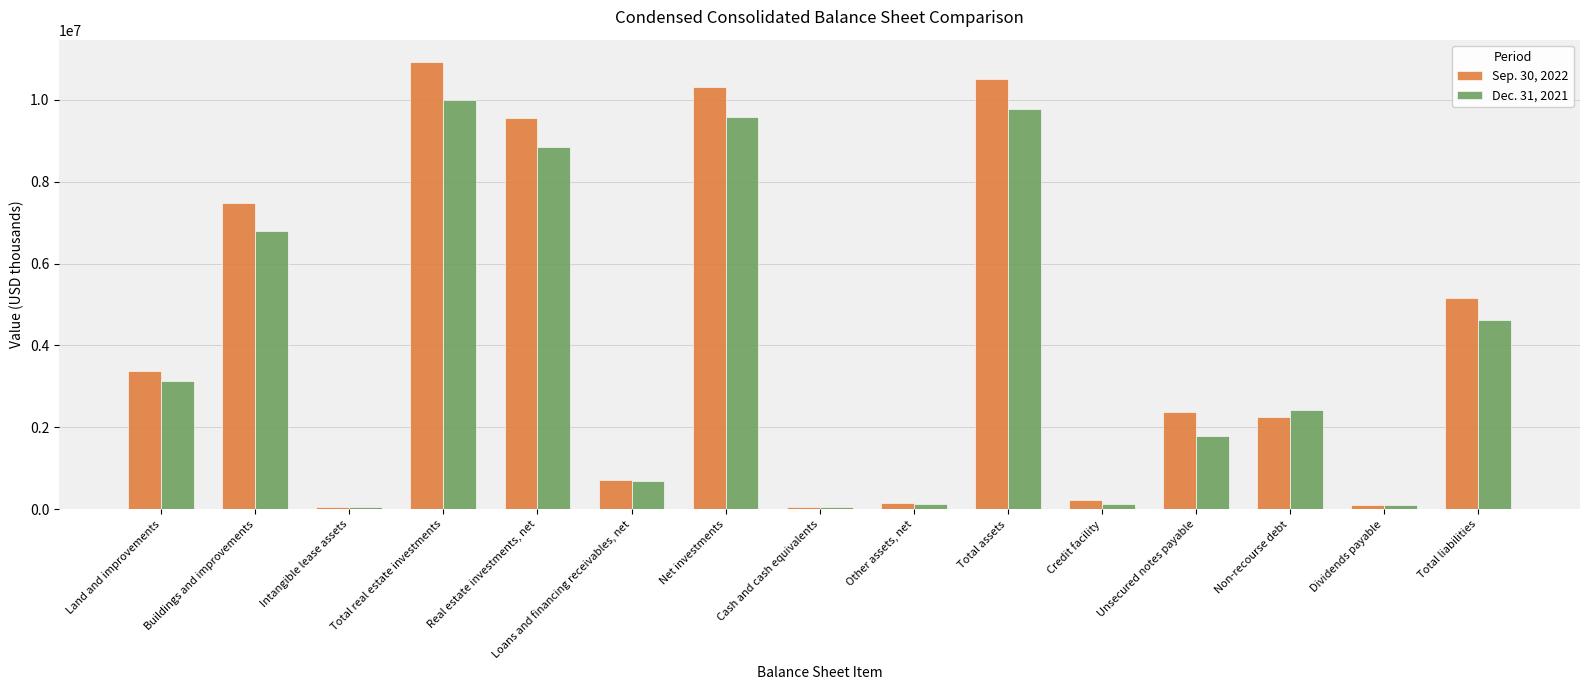

What is the label of the 15th bar from the right?

Land and improvements